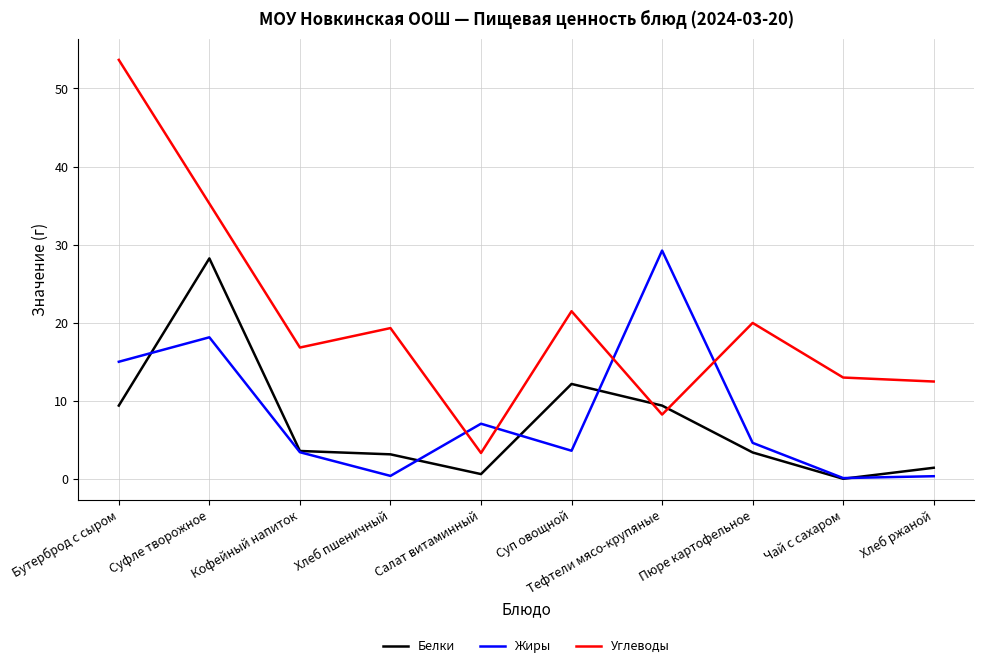

Between which two adjacent categories do Белки and Жиры first intersect?

Бутерброд с сыром and Суфле творожное